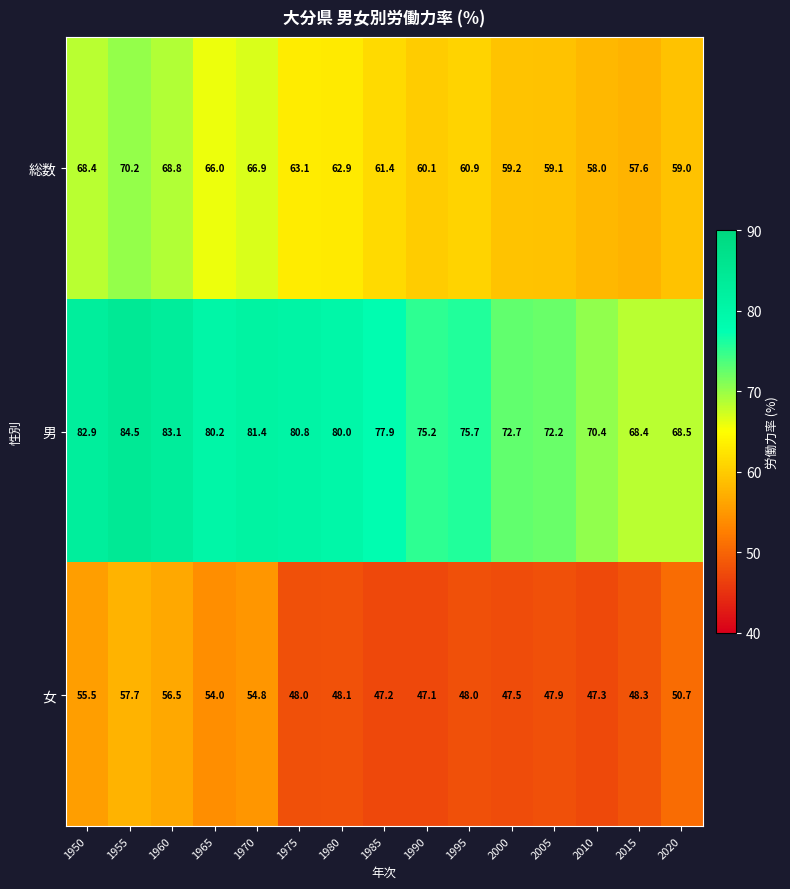

List the series in order of their overall mean, highest first.

男, 総数, 女